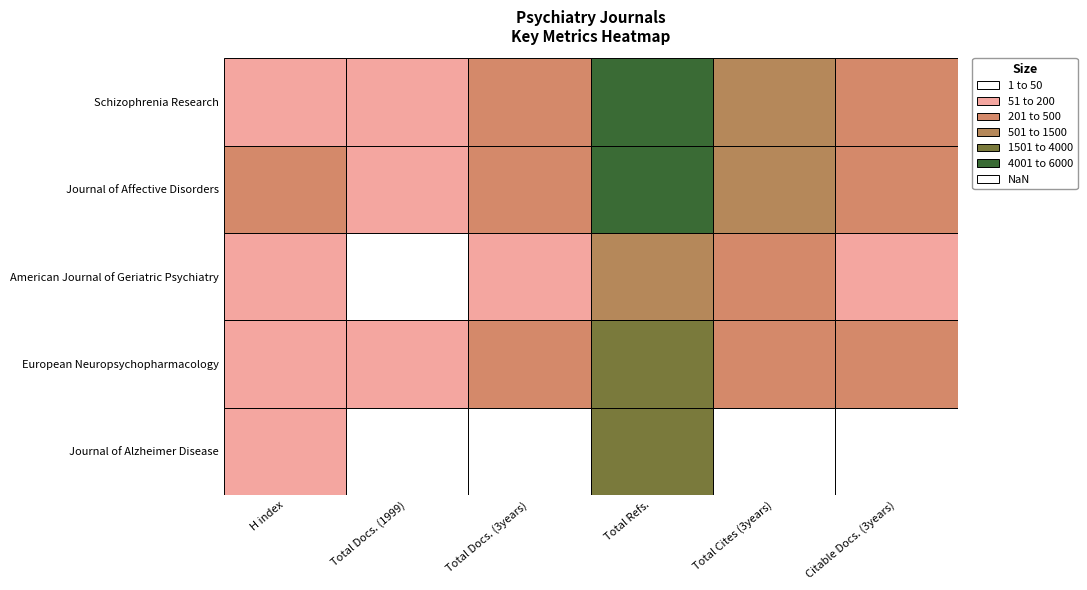

Reading left to right, extract all data points from this chart.

Schizophrenia Research: 199	152	409	5554	987	381
Journal of Affective Disorders: 231	173	388	5447	899	377
American Journal of Geriatric Psychiatry: 145	49	149	1394	258	131
European Neuropsychopharmacology: 130	113	259	3632	462	256
Journal of Alzheimer Disease: 177	23	9	1682	6	9